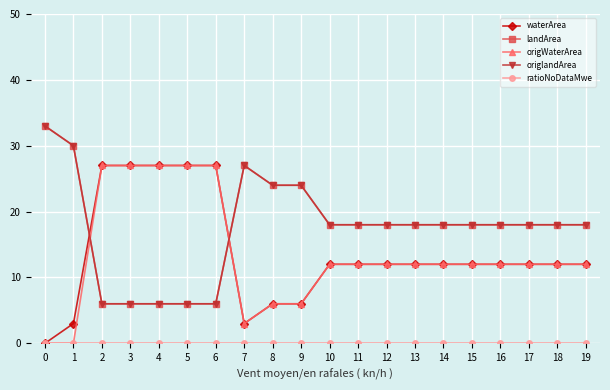

True or false: origlandArea and ratioNoDataMwe cross at least once.

False